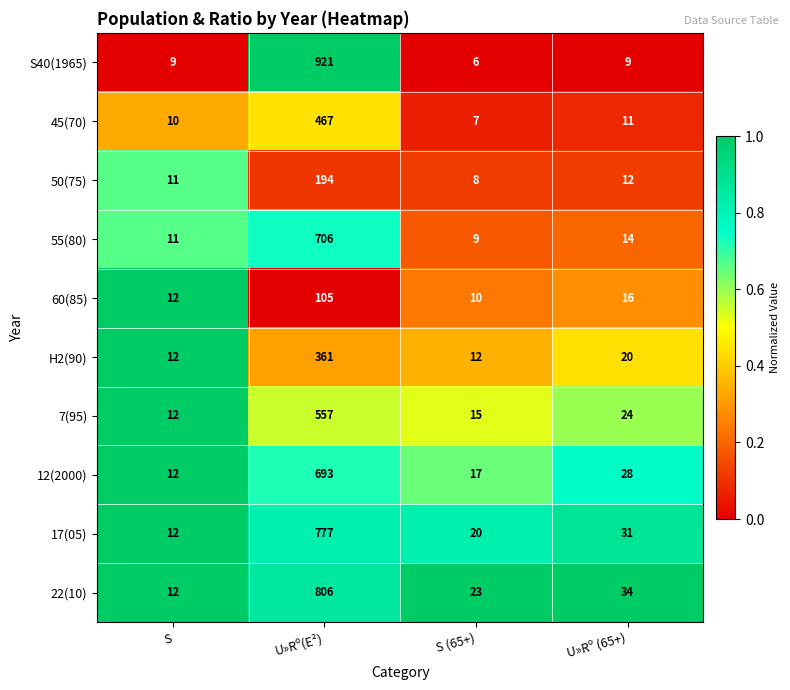

Which label corresponds to the smallest value in the chart?

S (65+)